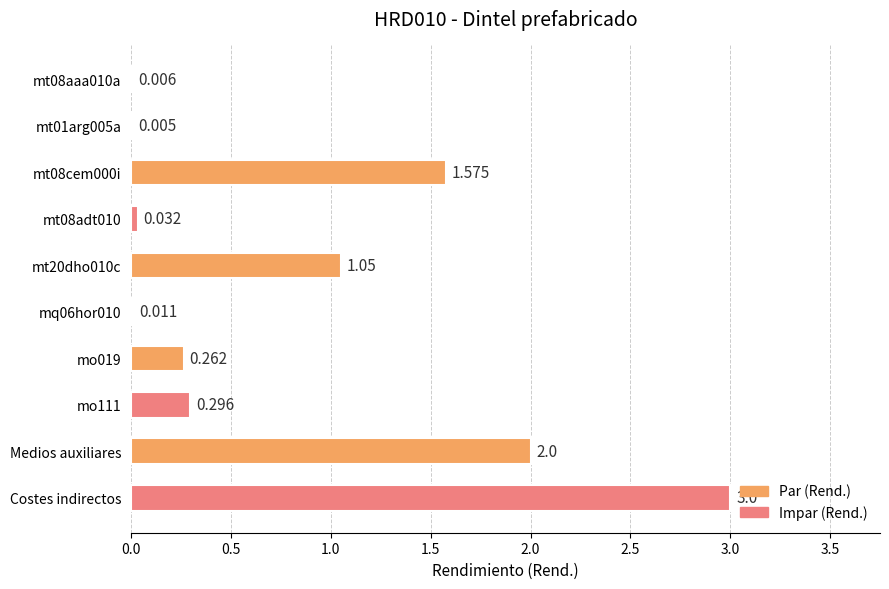

Which has a higher value, mt08aaa010a or Medios auxiliares?

Medios auxiliares